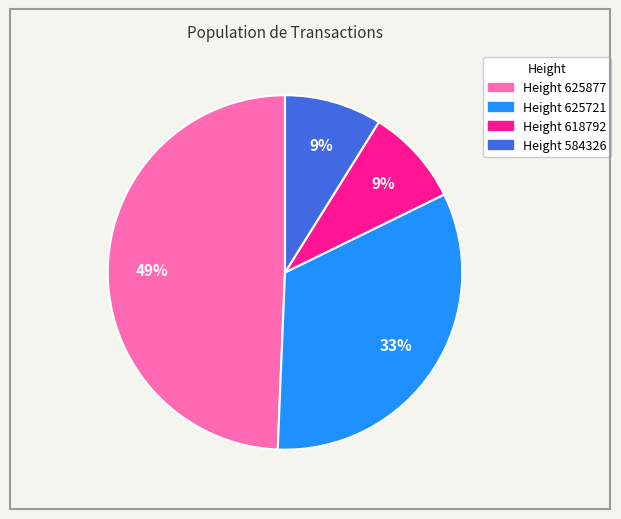

Combined, do Height 625721 and Height 625877 account for over 50%?

Yes